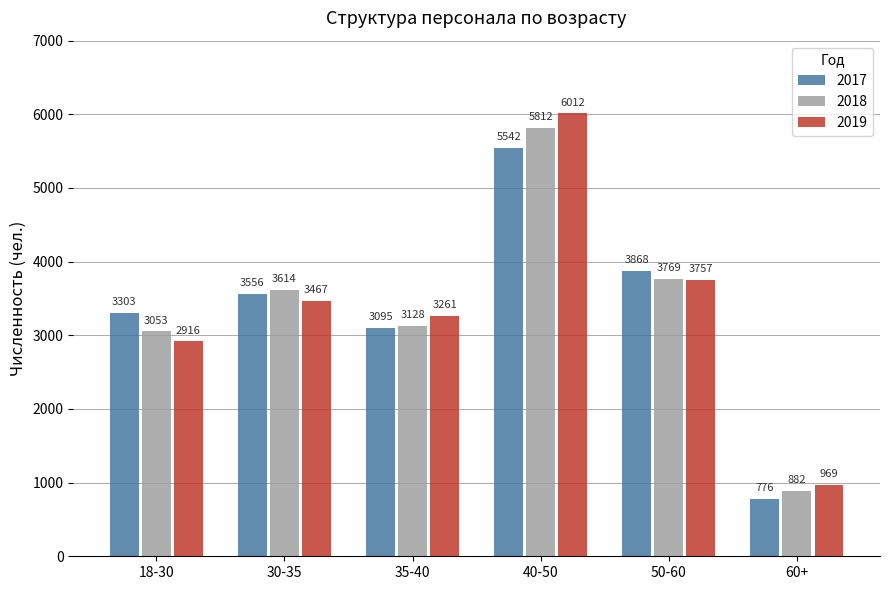

At which label is 2019 closest to 3490?

30-35